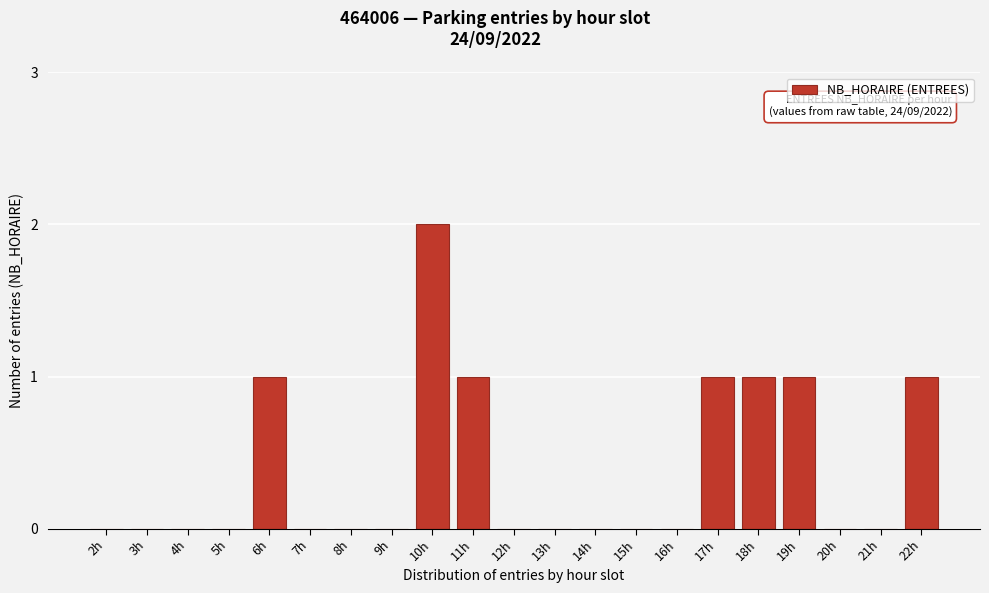

Reading left to right, extract all data points from this chart.

2h=0	3h=0	4h=0	5h=0	6h=1	7h=0	8h=0	9h=0	10h=2	11h=1	12h=0	13h=0	14h=0	15h=0	16h=0	17h=1	18h=1	19h=1	20h=0	21h=0	22h=1